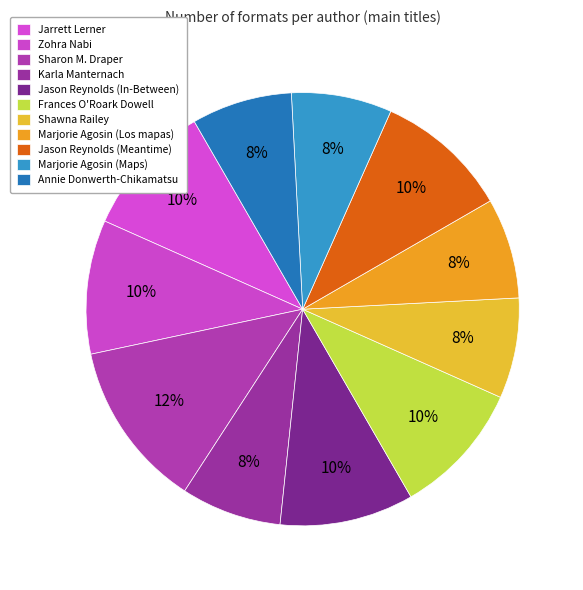

Do Shawna Railey and Jarrett Lerner together represent more than half of the pie?

No